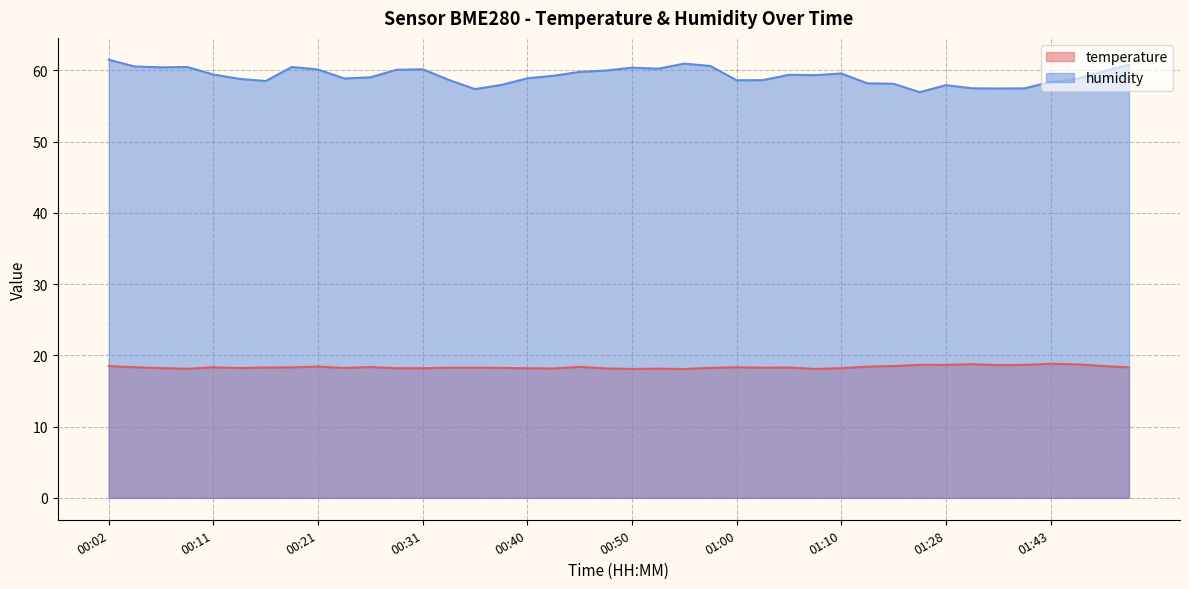

At which category is the sum across all series the highest?

00:02